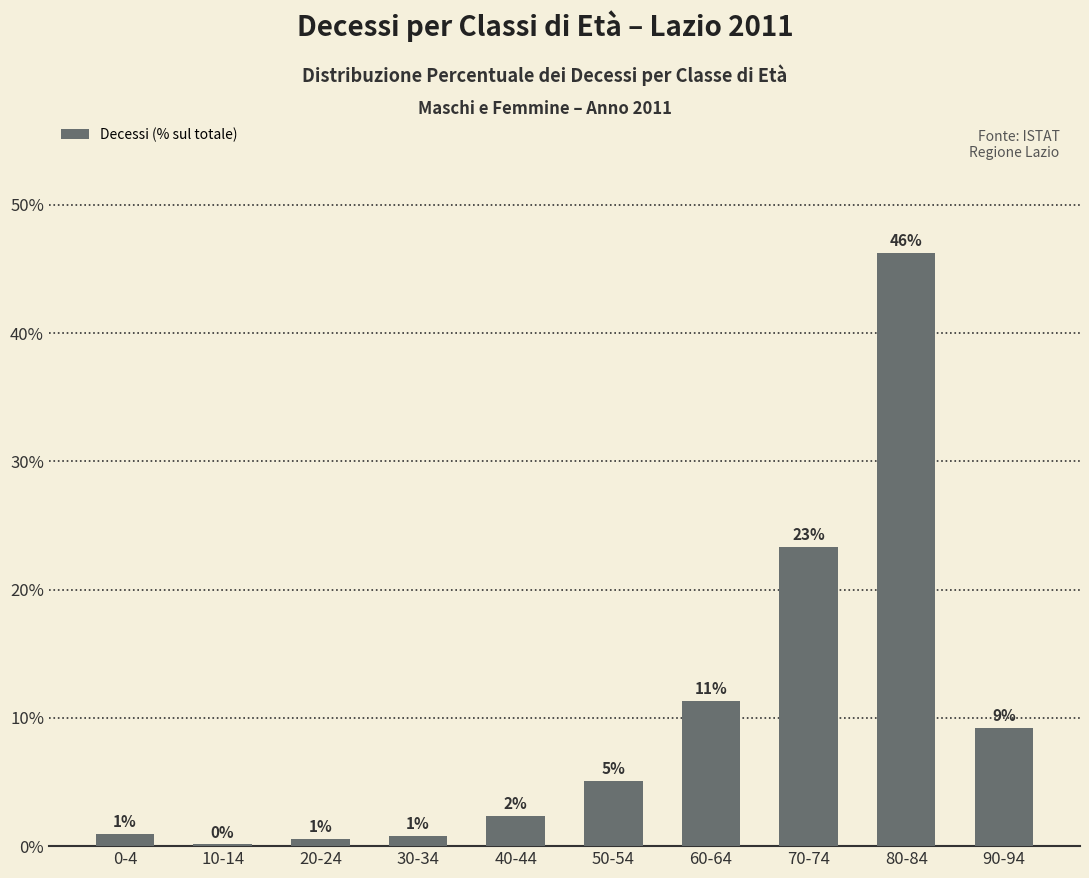

At which label does the data first exceed 5?

50-54